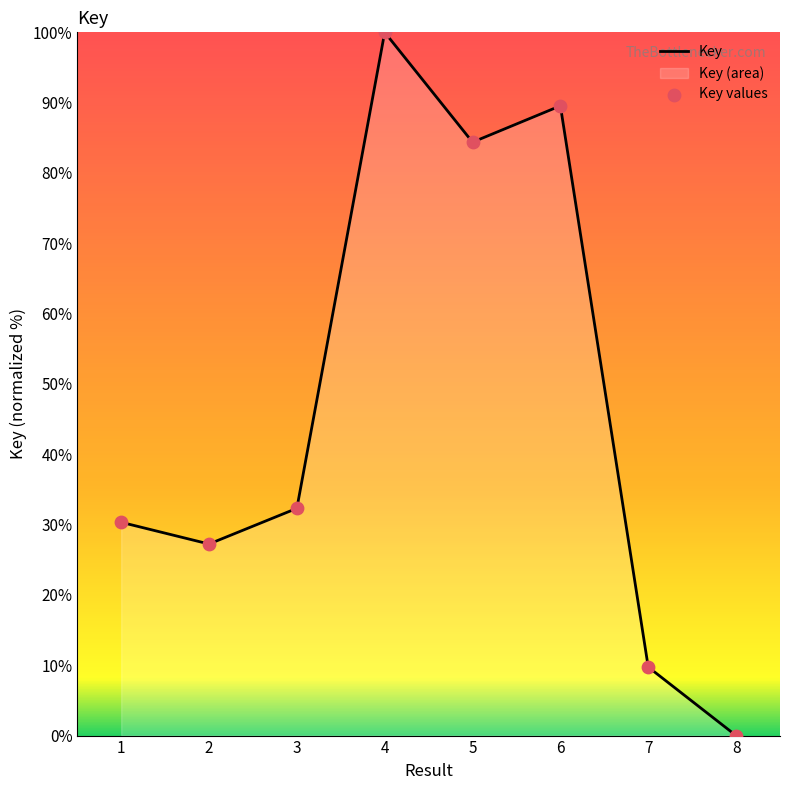

Which series has the largest total across all categories?

Key